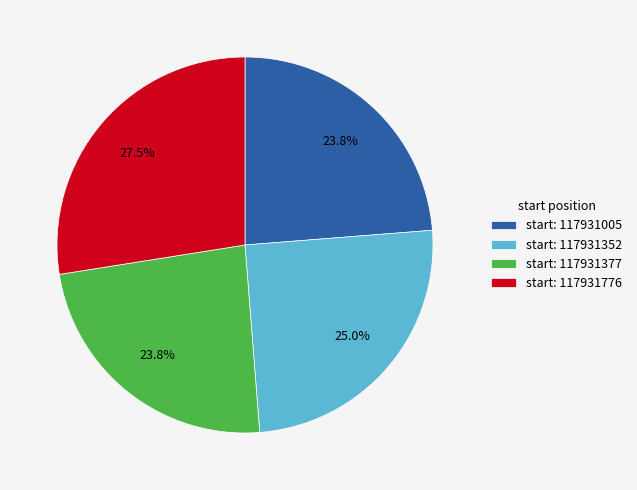

How many segments does this pie chart have?

4